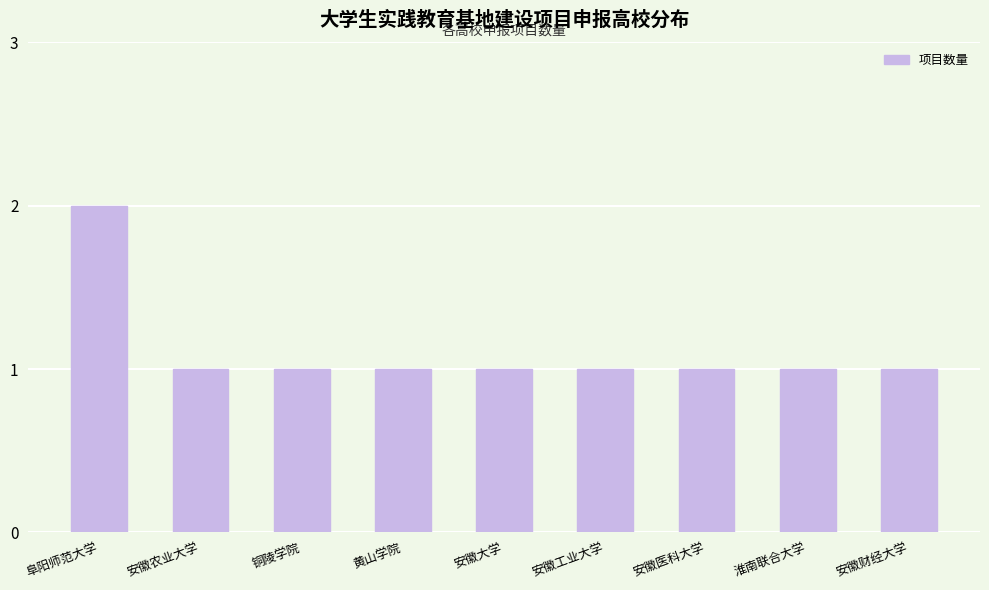

Reading right to left, list all the values displayed in this chart.

1	1	1	1	1	1	1	1	2